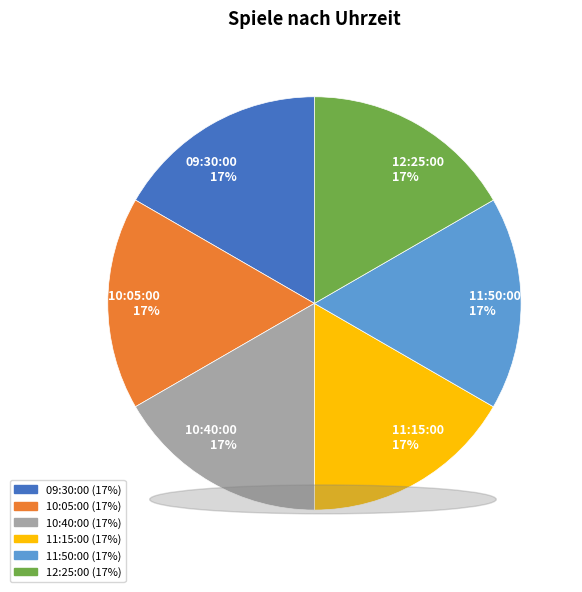

To the nearest percent, what is the combined percentage of 10:40:00 and 12:25:00?

33%